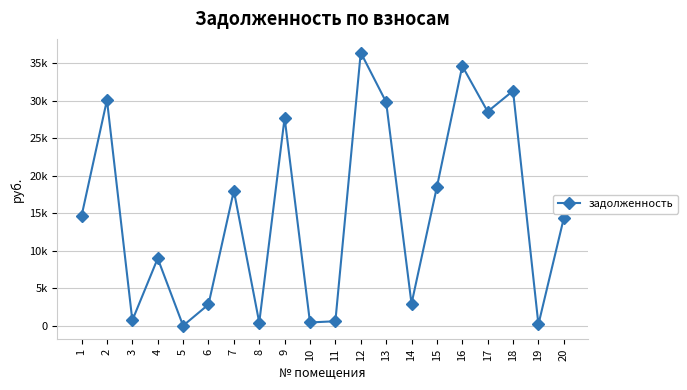

Is it true that the value at 13 is 29840.4?

True